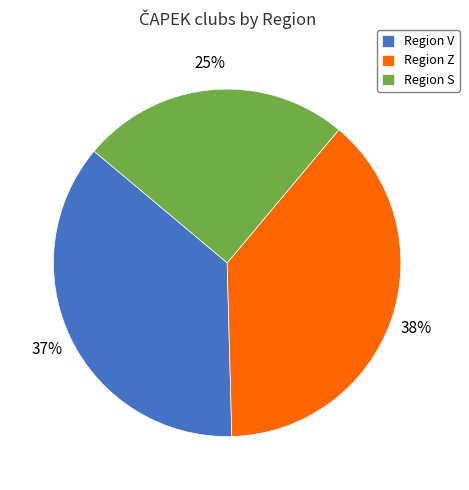

What percentage is the Region V slice, to the nearest percent?

37%